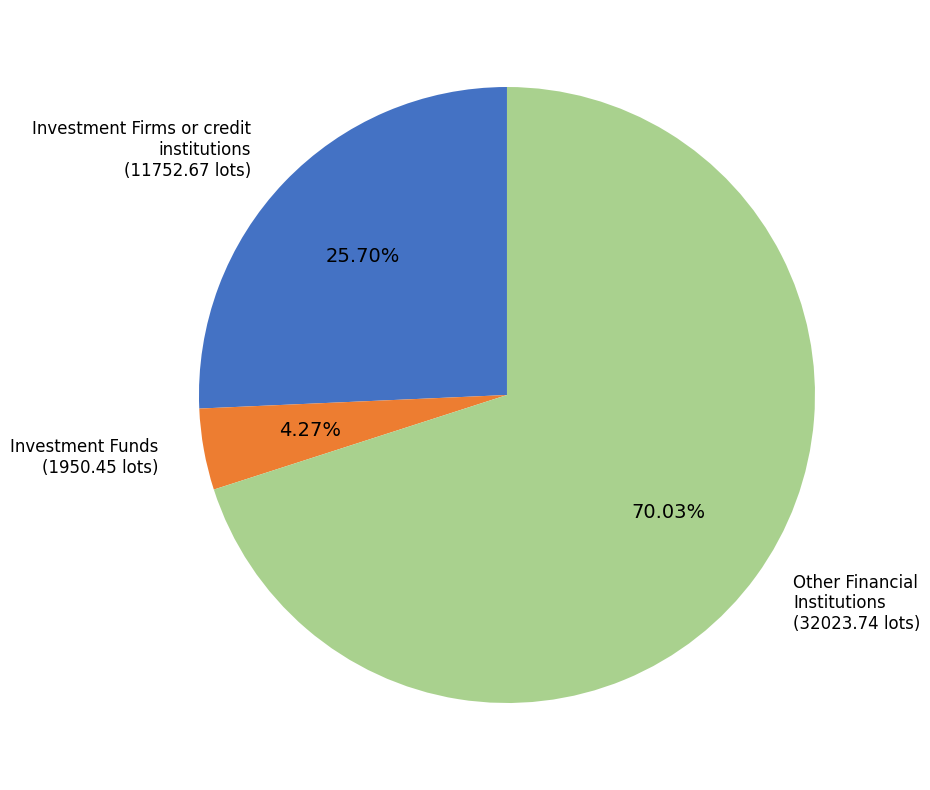

Which slice is the largest?

Other Financial Institutions (32023.74 lots)